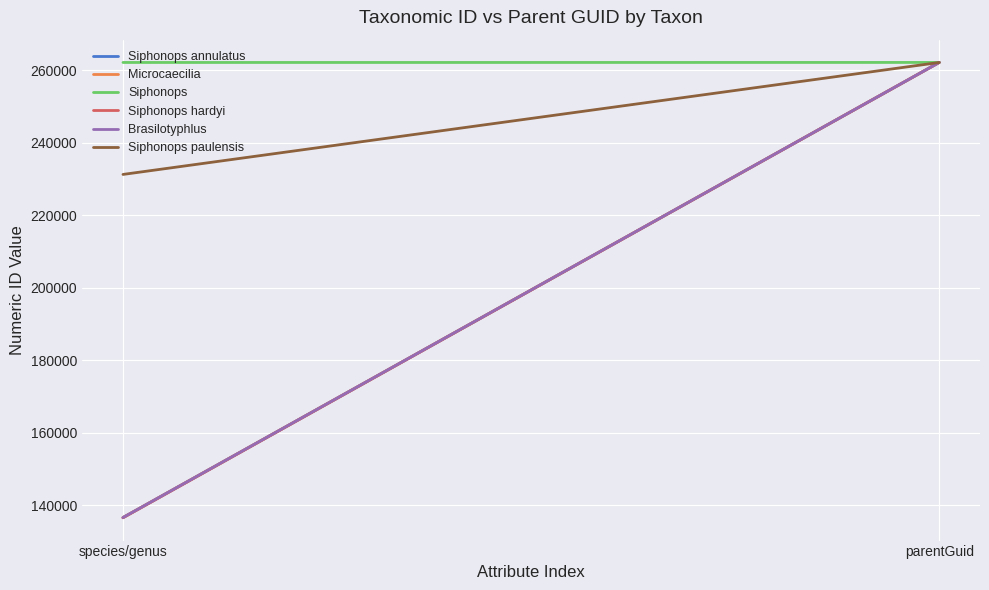

Count the number of data series in this chart.

6